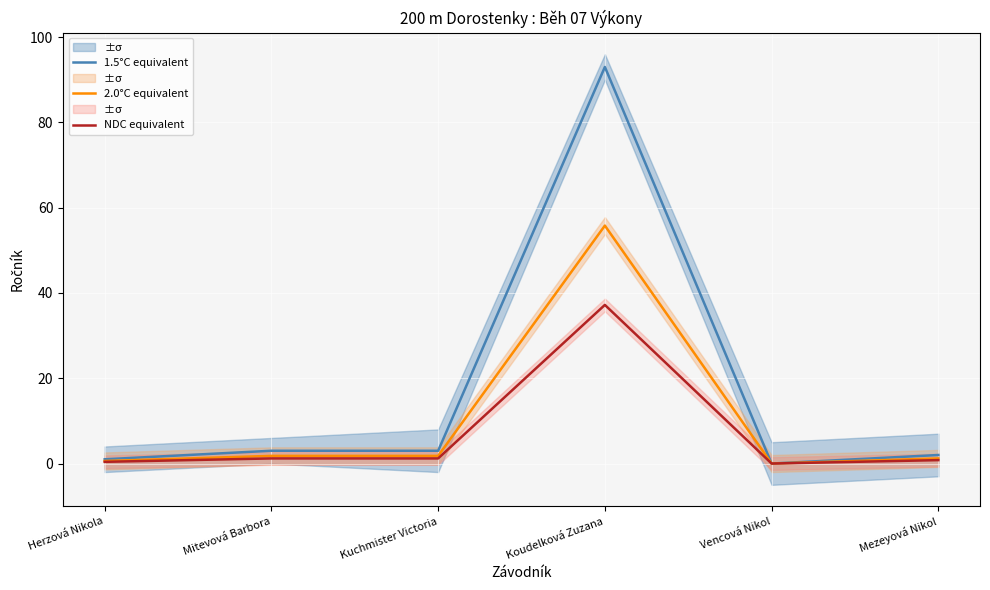

Is this an area chart (filled region under the line)?

No